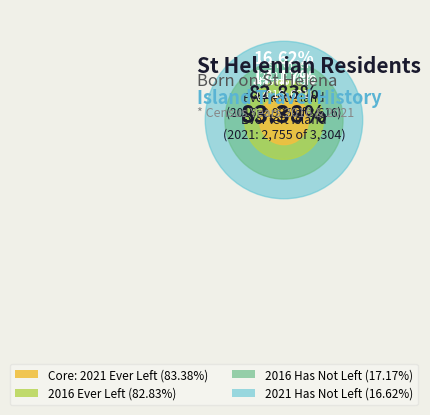

Which category has the smallest portion of the pie?

2021